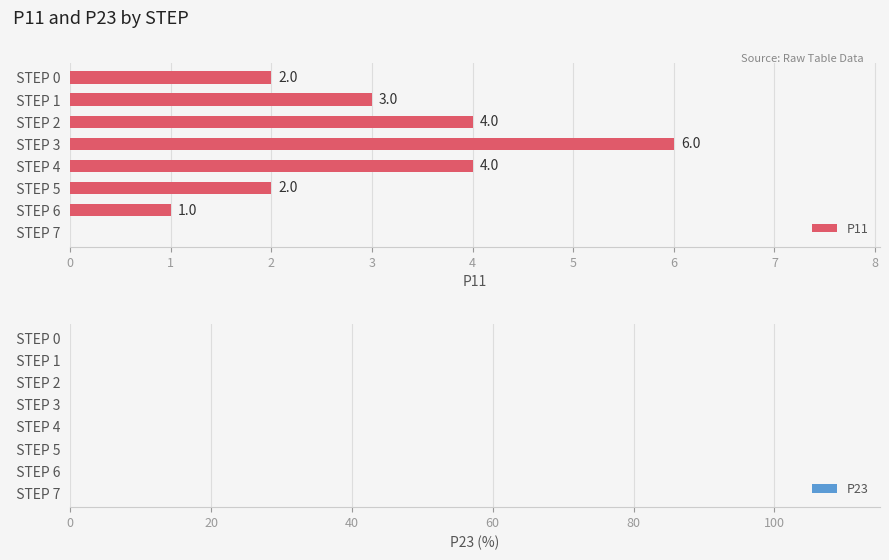

Which has a higher value,   STEP 5 or   STEP 1?

  STEP 1